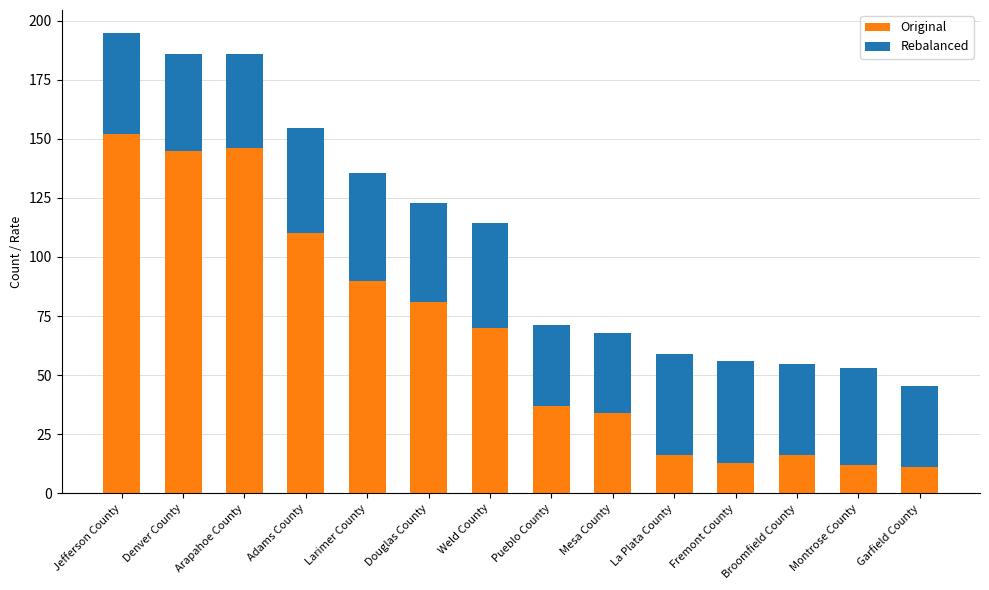

What is the difference between the second highest and minimum values in the Original series?

135.0